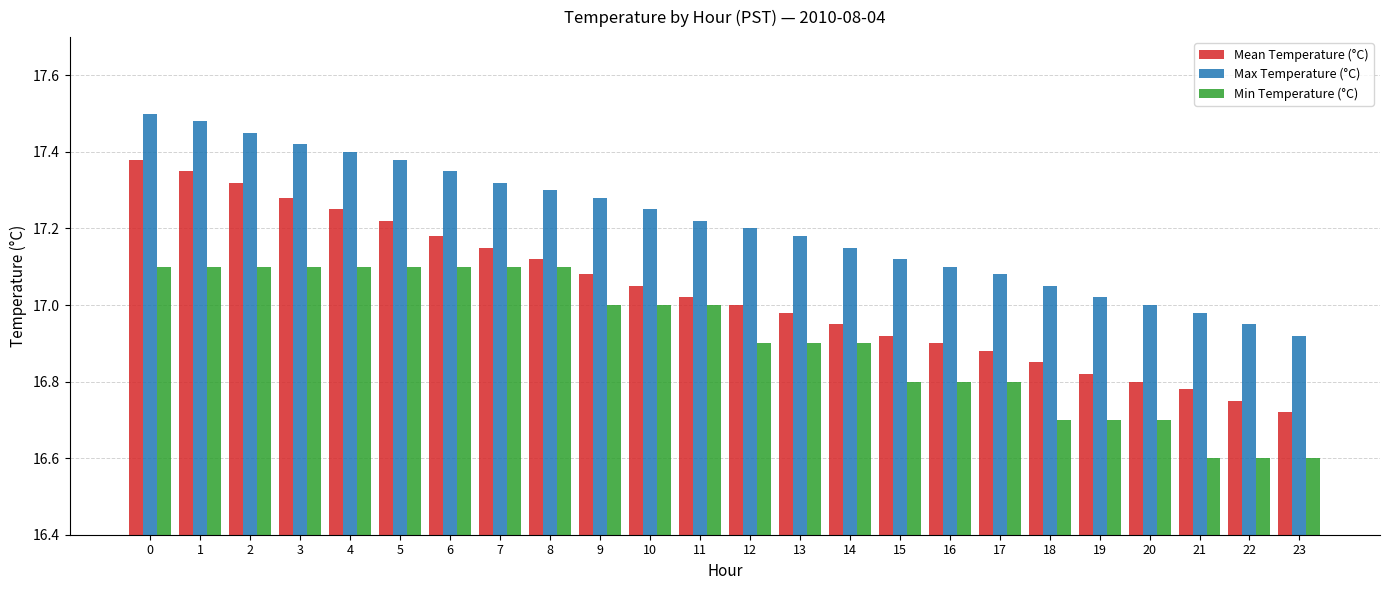

Count the number of data series in this chart.

3